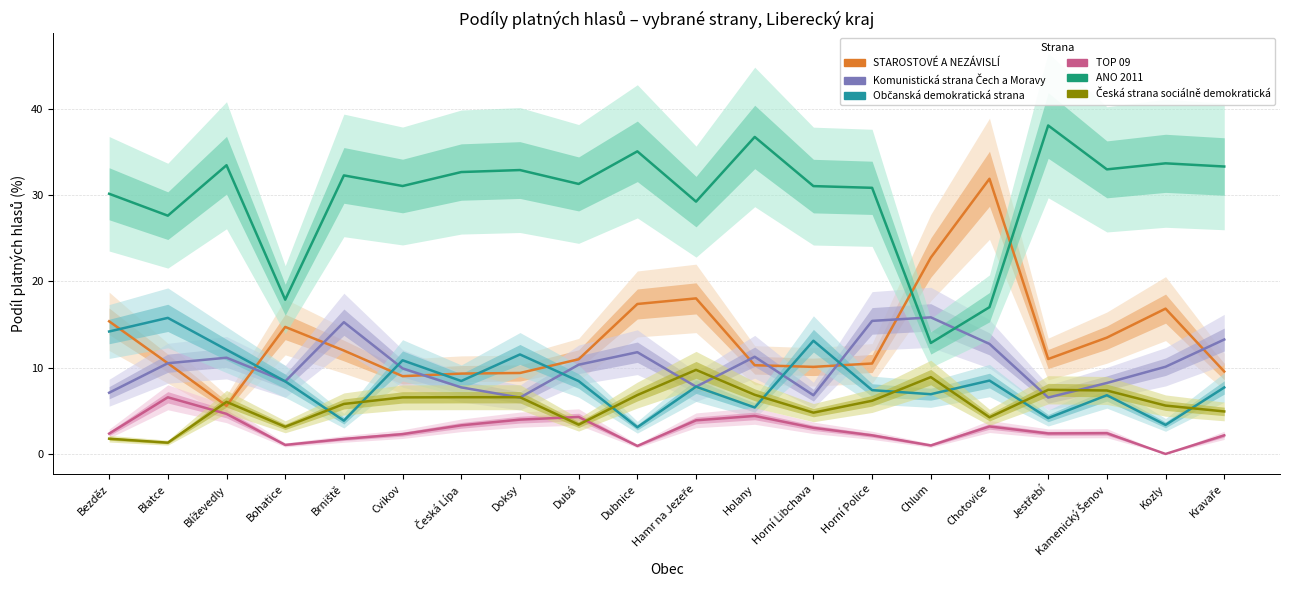

How many data points in Občanská demokratická strana are above 8?

10